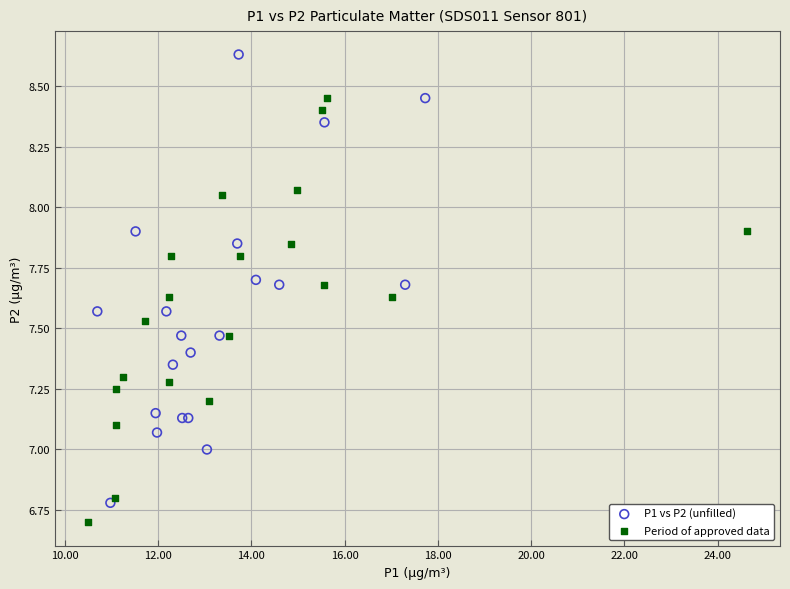

Which series reaches the maximum Y coordinate?

P1 vs P2 (unfilled)